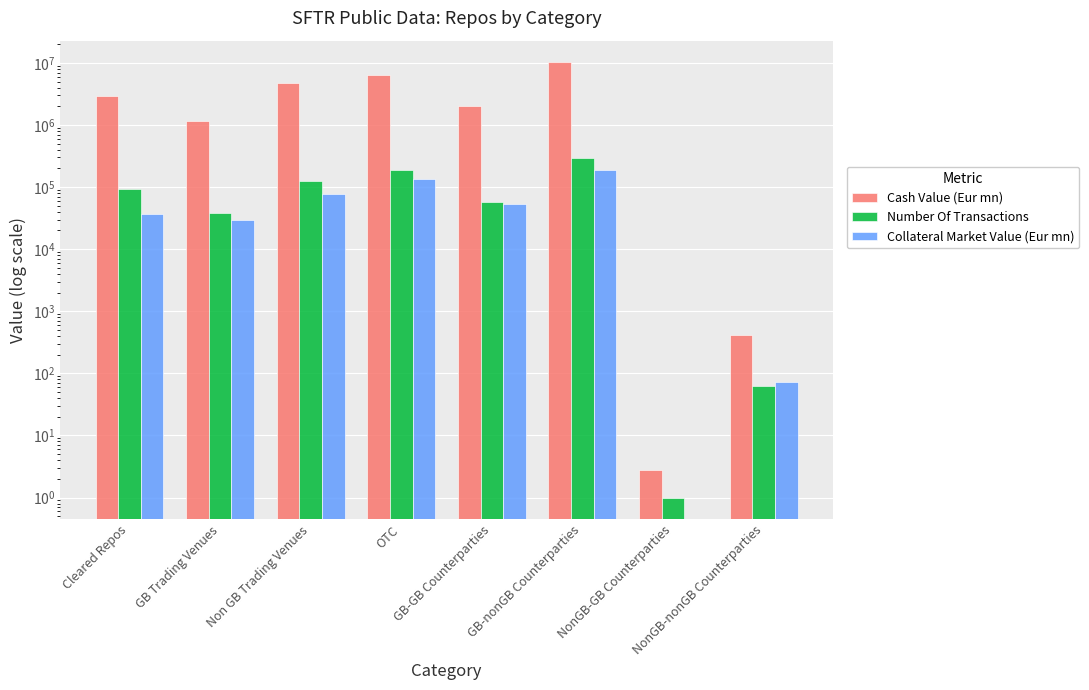

Which series has the widest spread of values?

Cash Value (Eur mn)